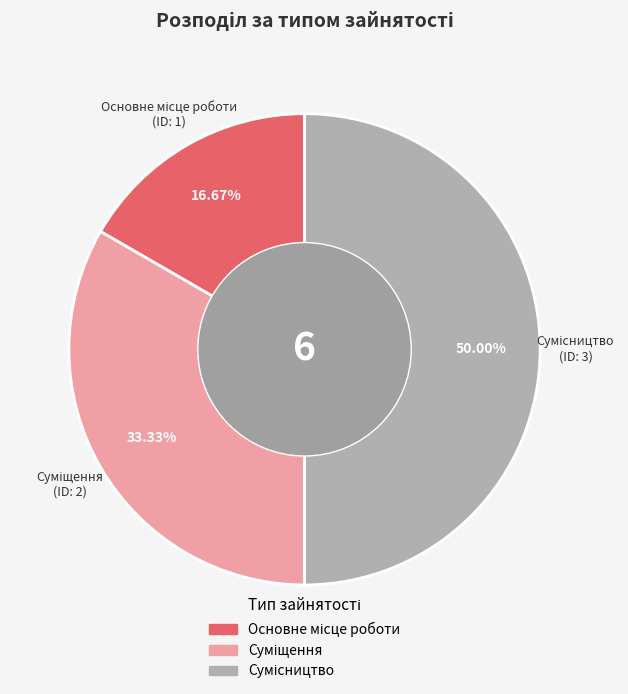

Approximately how many times larger is the value at Основне місце роботи compared to Сумісництво?

0.3